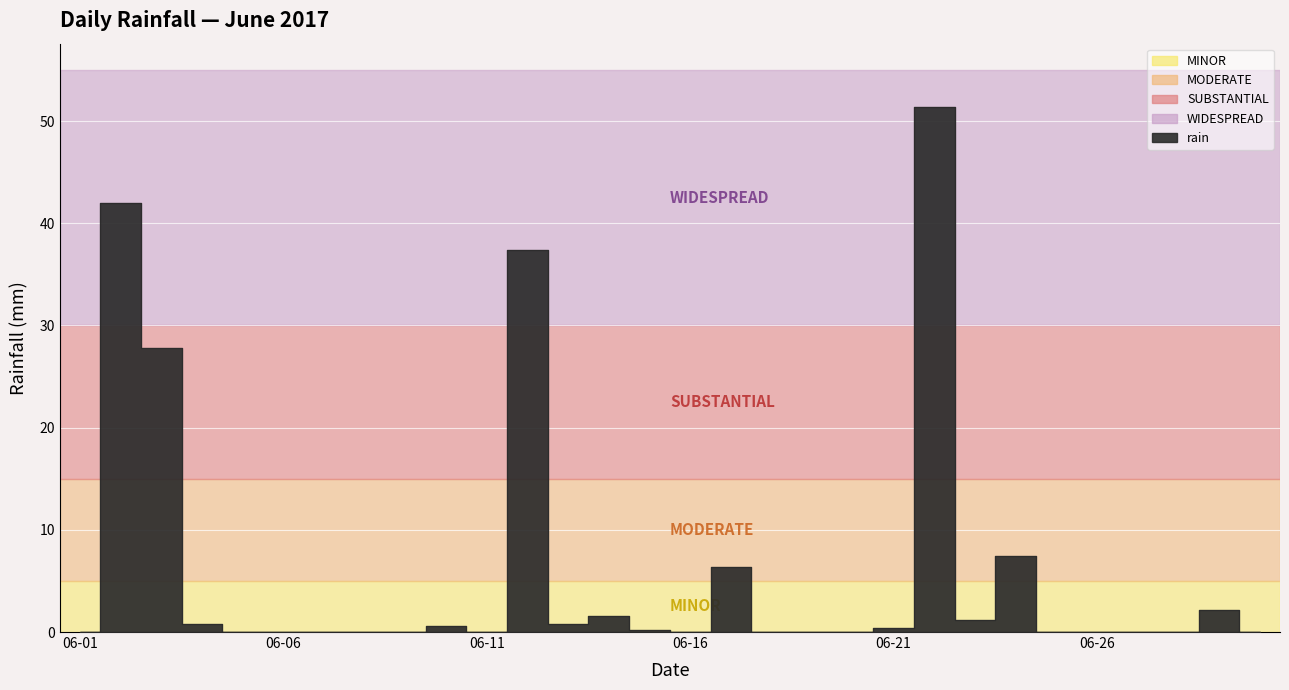

What is the change in value from 2017-06-10 to 2017-06-13?

+0.2